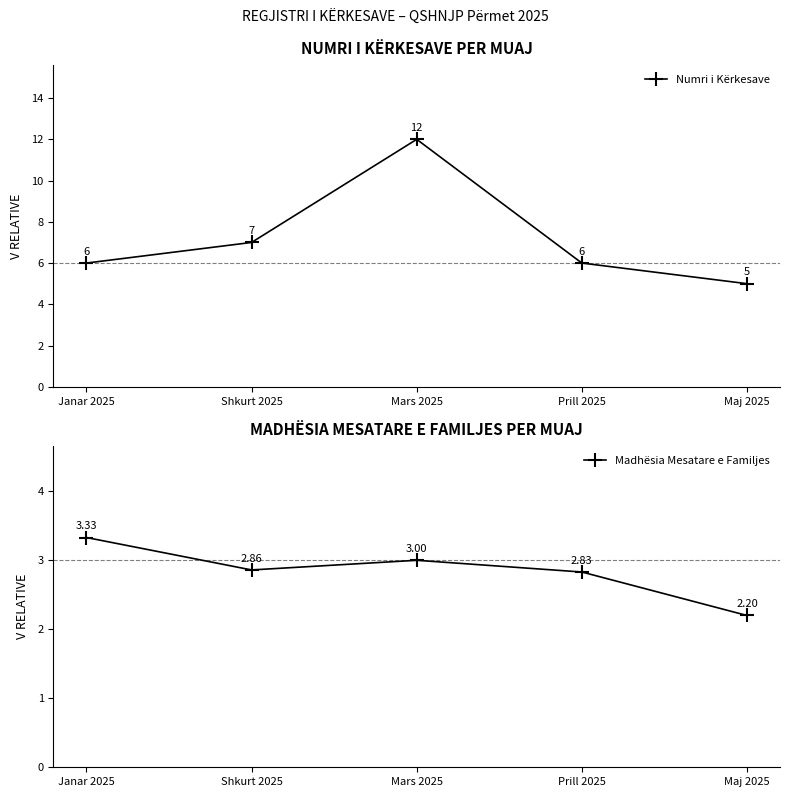

What is the value of the Madhësia Mesatare e Familjes point at the 3rd from the left?

3.0